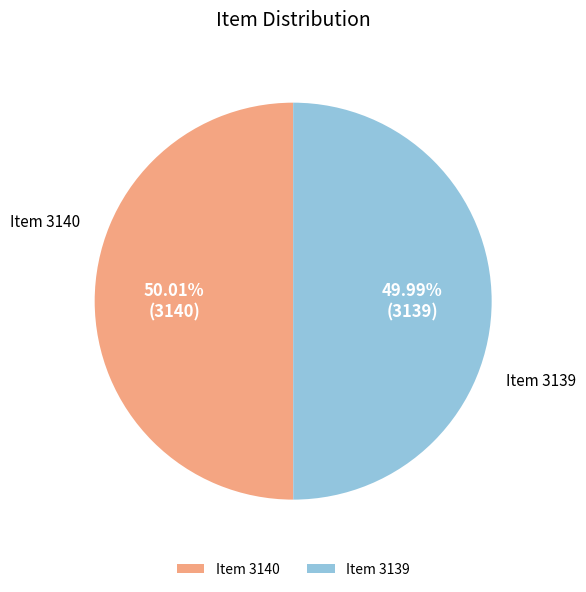

Combined, do Item 3140 and Item 3139 account for over 50%?

Yes